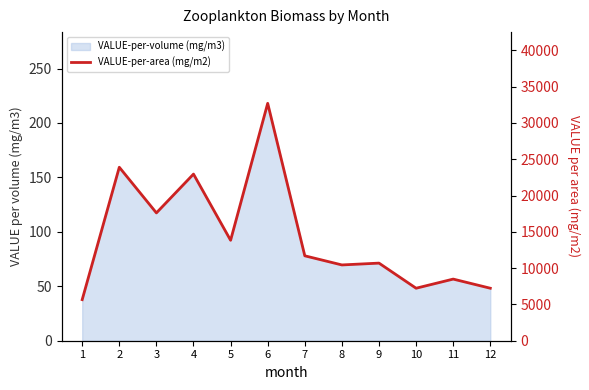

Approximately how many times larger is the value at 10 compared to 2?

0.3